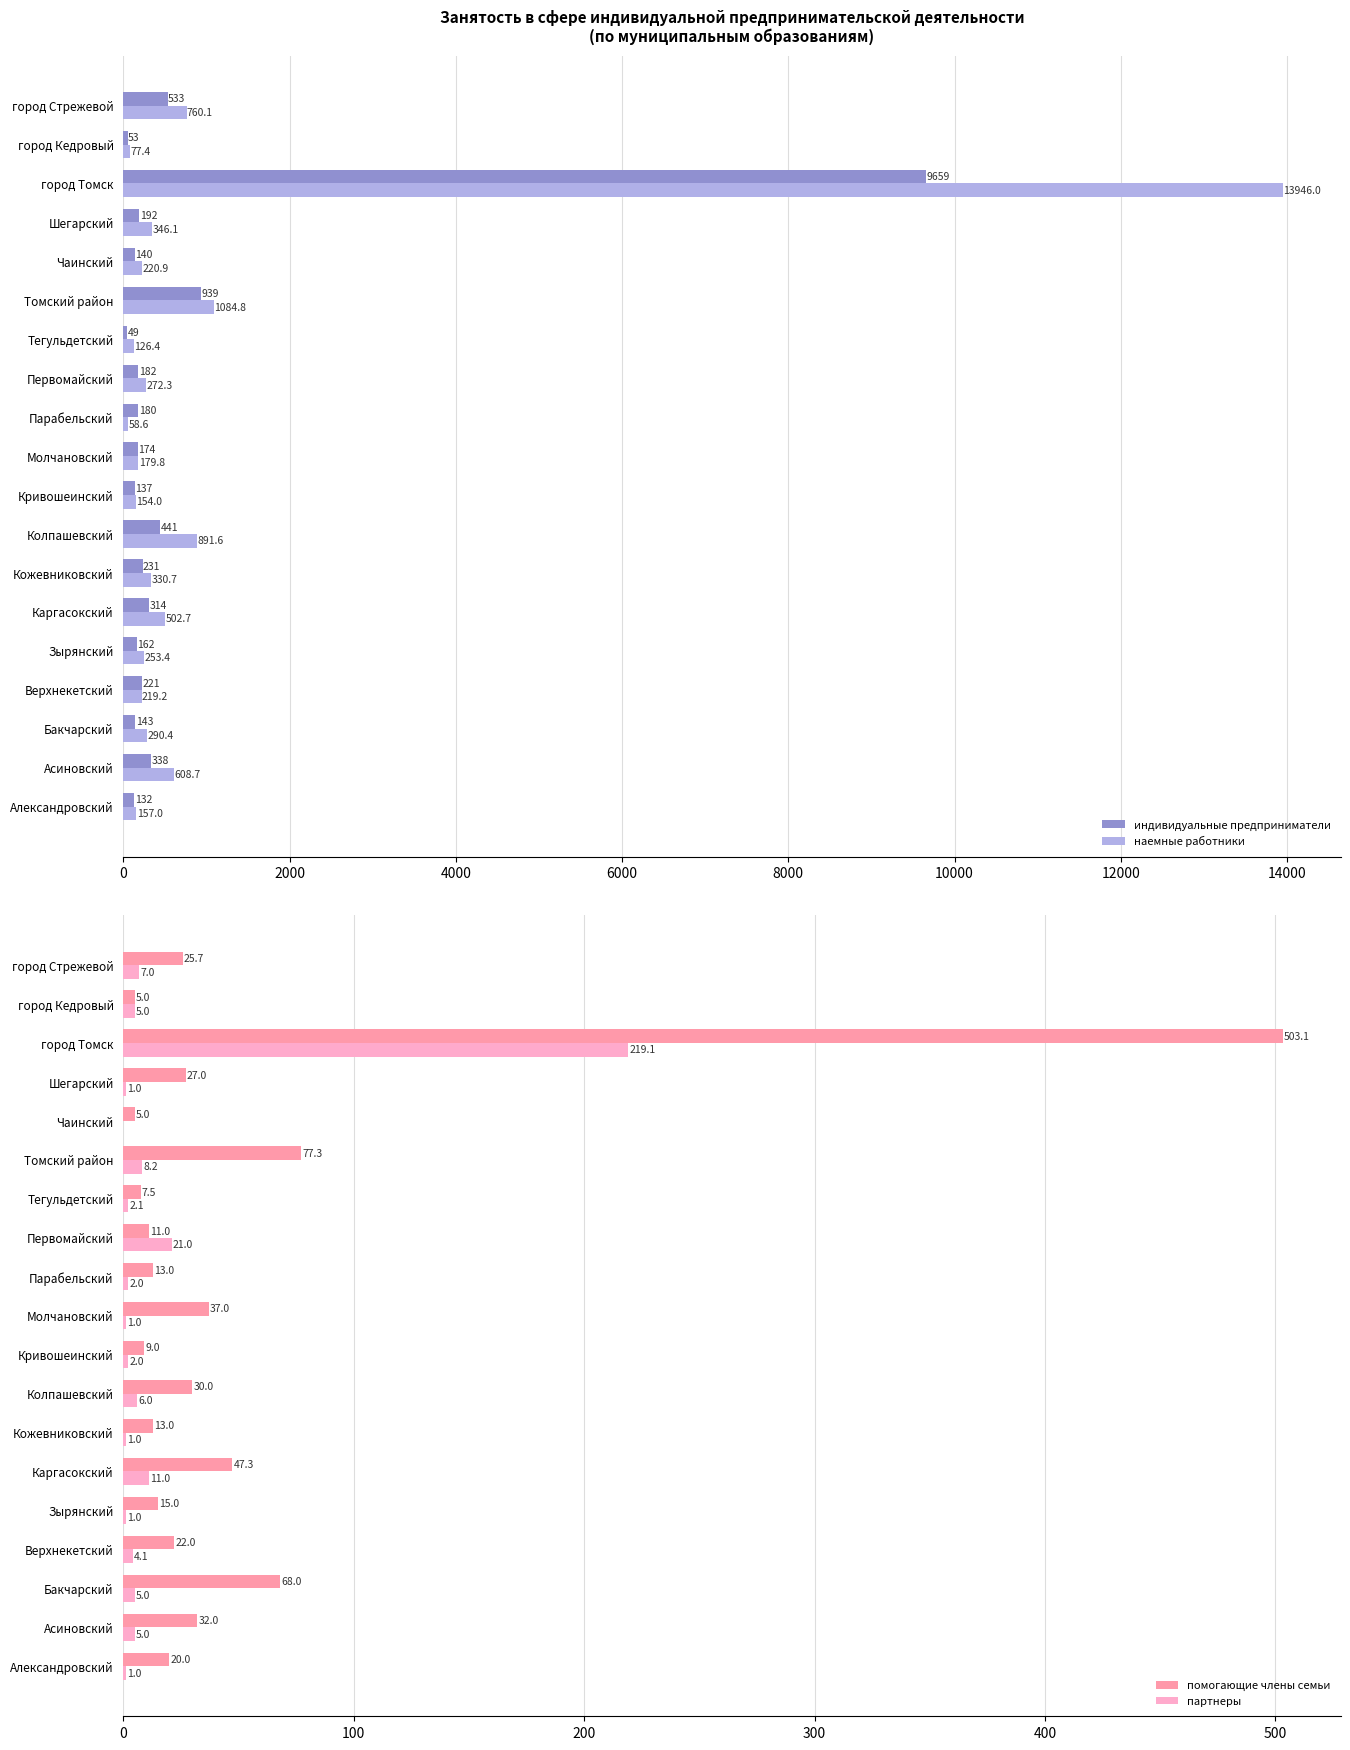

What is the difference between the индивидуальные предприниматели values at Молчановский and Чаинский?

34.0